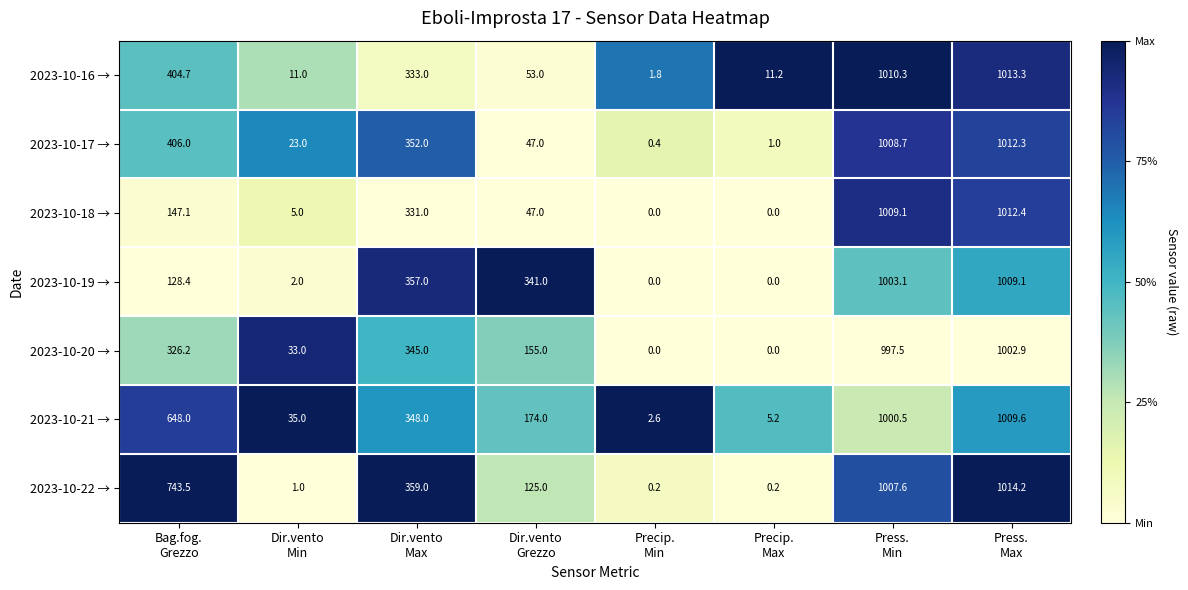

Which series has the widest spread of values?

2023-10-22 →